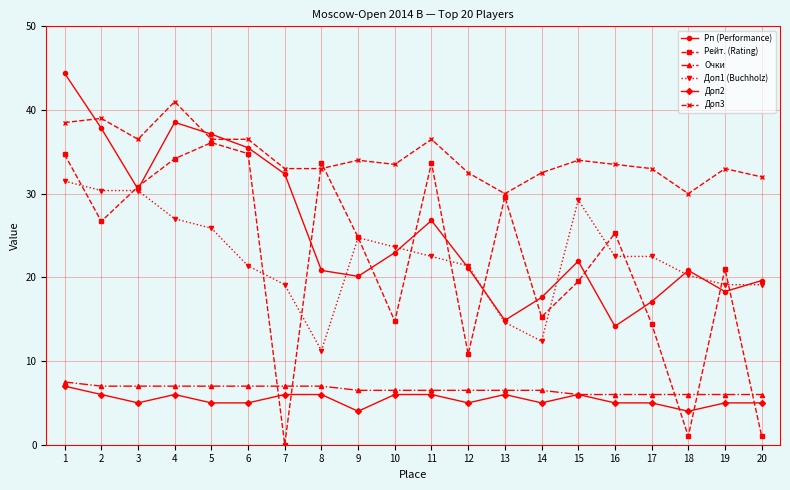

True or false: Доп3 and Рп (Performance) cross at least once.

True